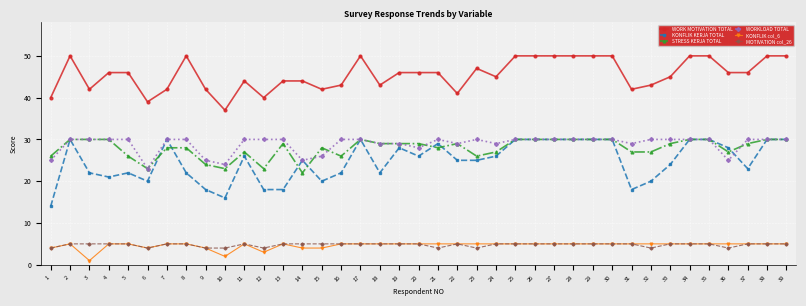

Which series has the widest spread of values?

KONFLIK KERJA TOTAL